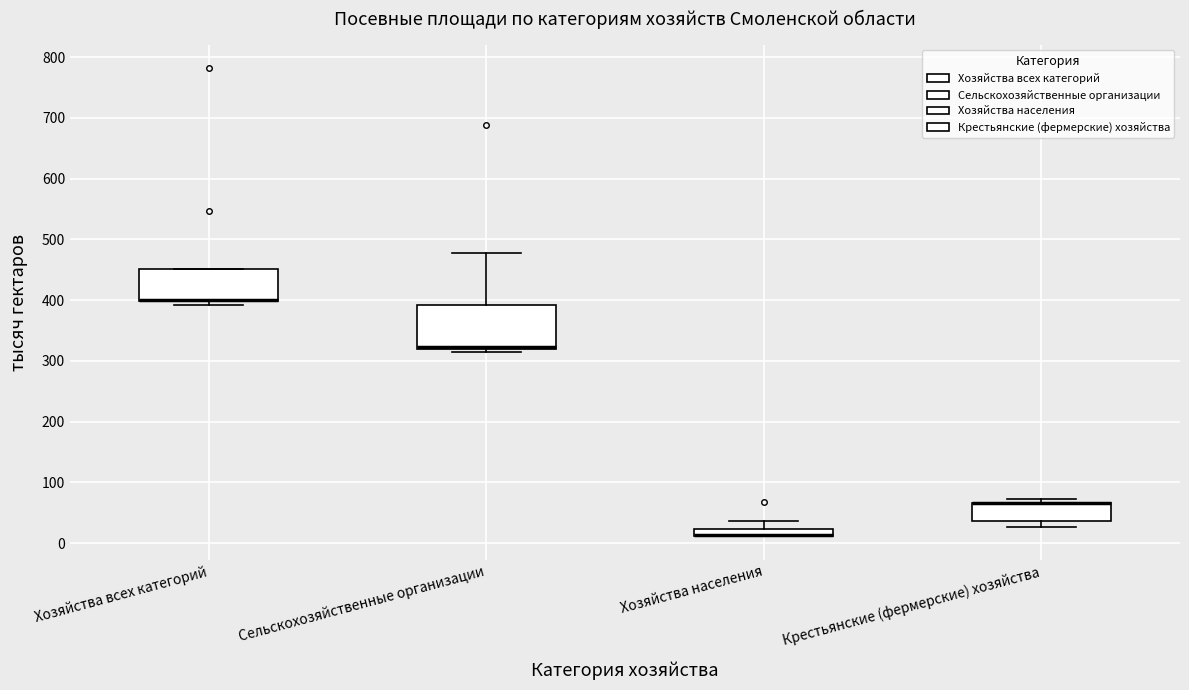

Where does the upper whisker of the box for Сельскохозяйственные организации end on the y-axis? The values are not printed on the chart, so give them approximately, as read against the axis.

480